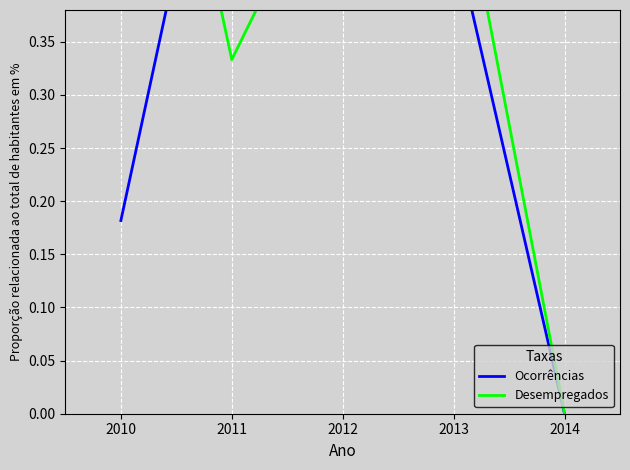

Reading left to right, transcribe all the data shown in this chart.

Ocorrências: 2010=0.2	2011=0.7	2012=0.5	2013=0.5	2014=0.0
Desempregados: 2010=0.8	2011=0.3	2012=0.5	2013=0.5	2014=0.0